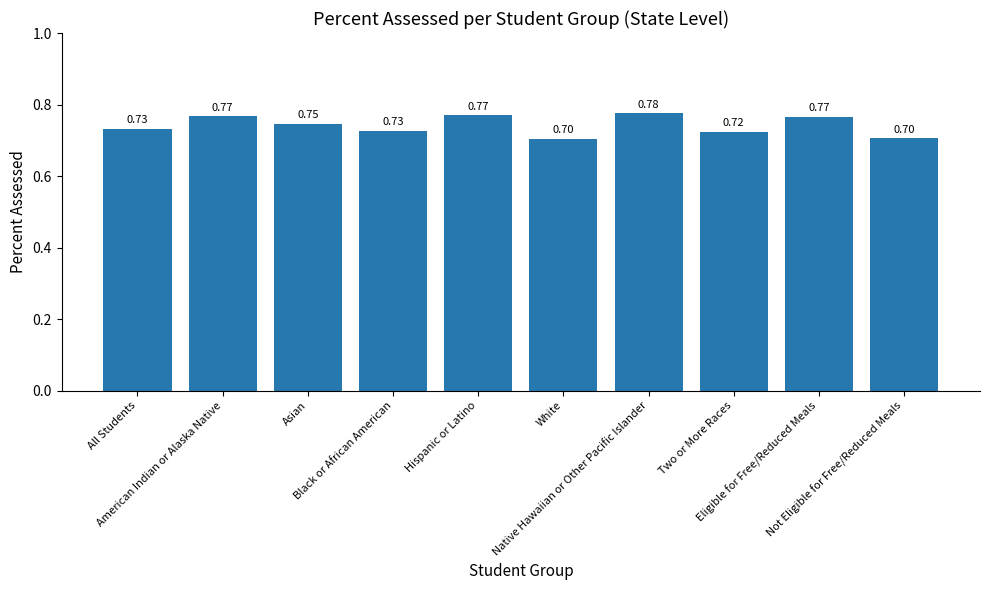

What is the value of the 6th bar from the left?

0.7